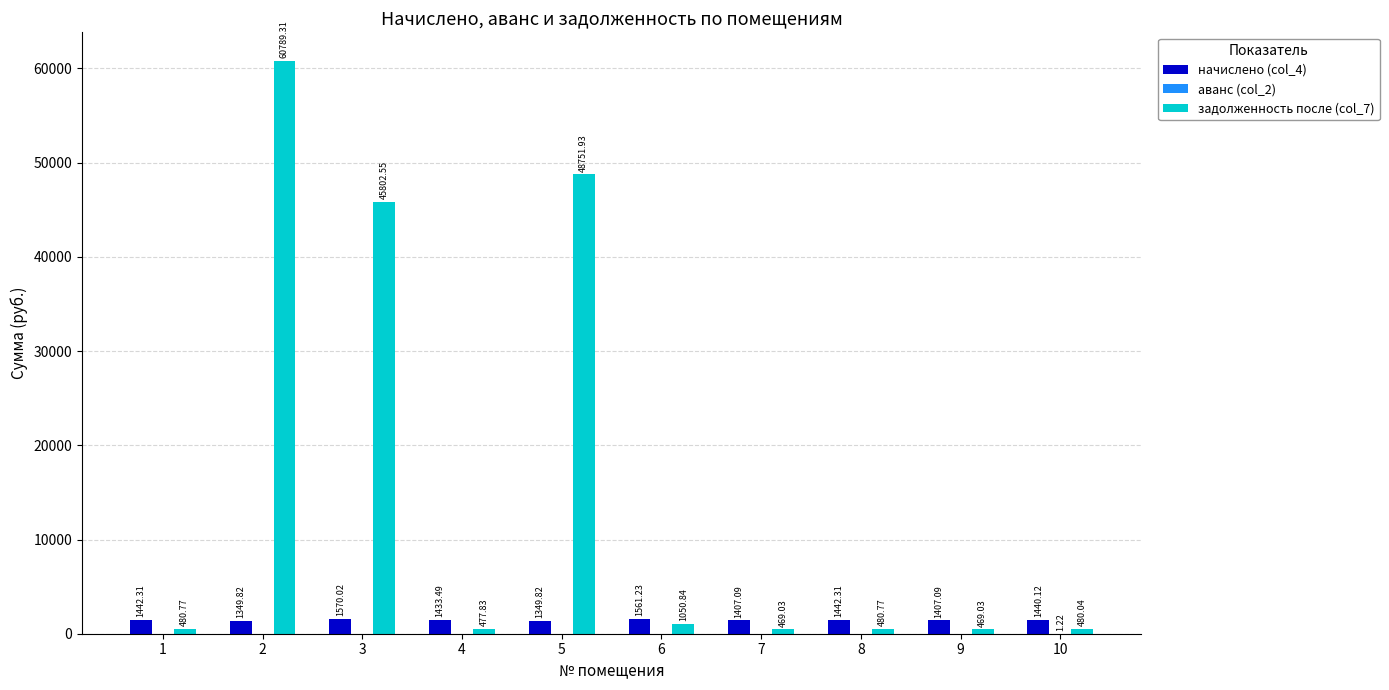

Which series changed the most between 2 and 9?

задолженность после (col_7)